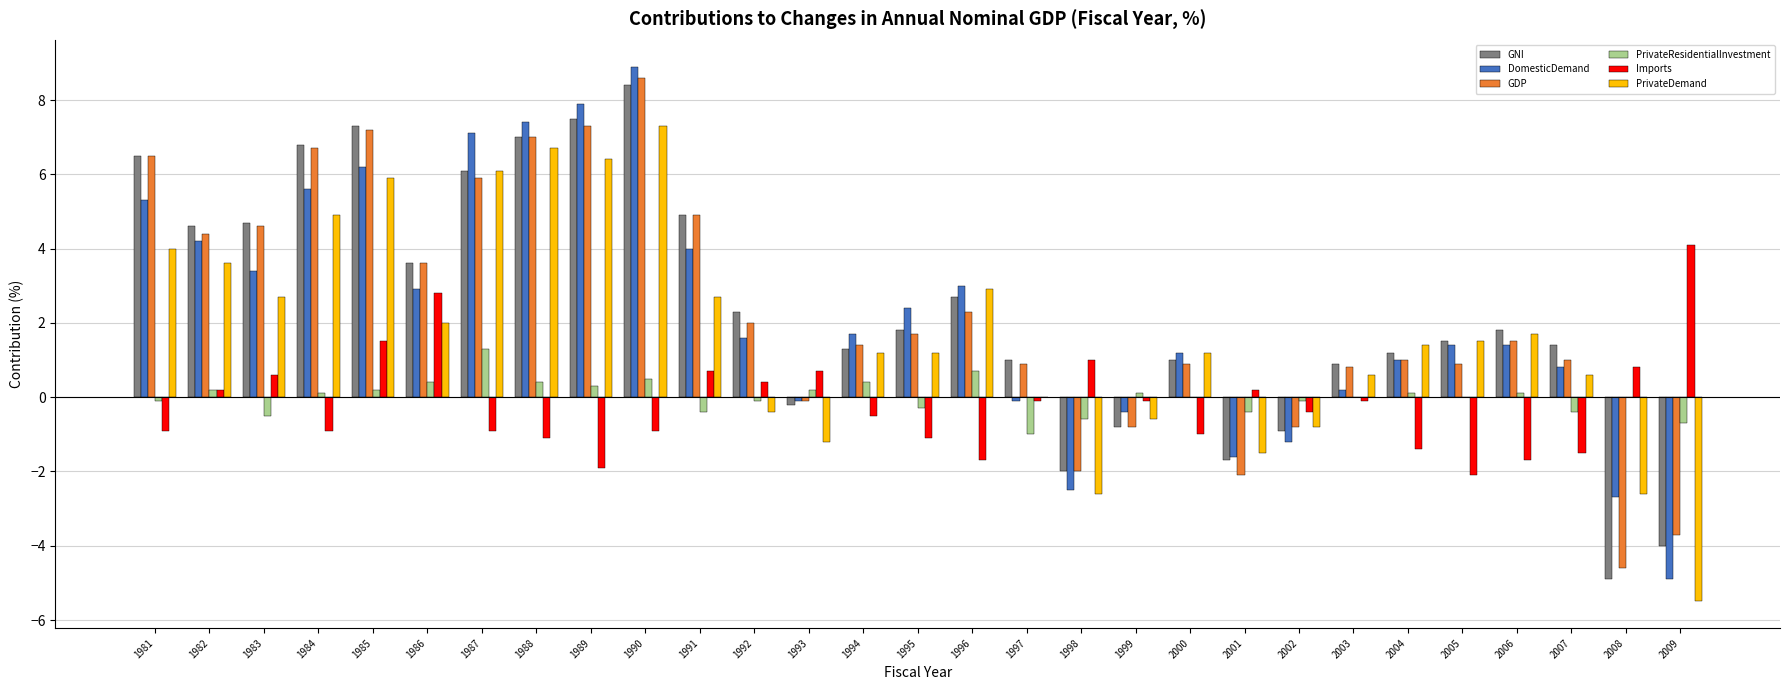

At which category is the sum across all series the highest?

1990